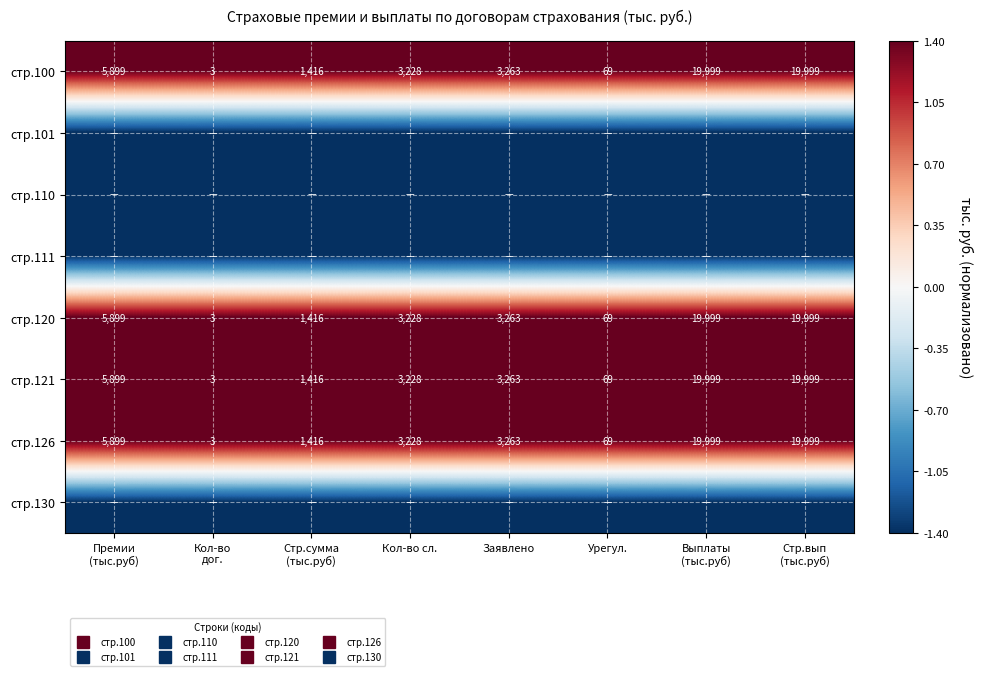

What is the difference between the highest and lowest values at Урегул.?

2.8